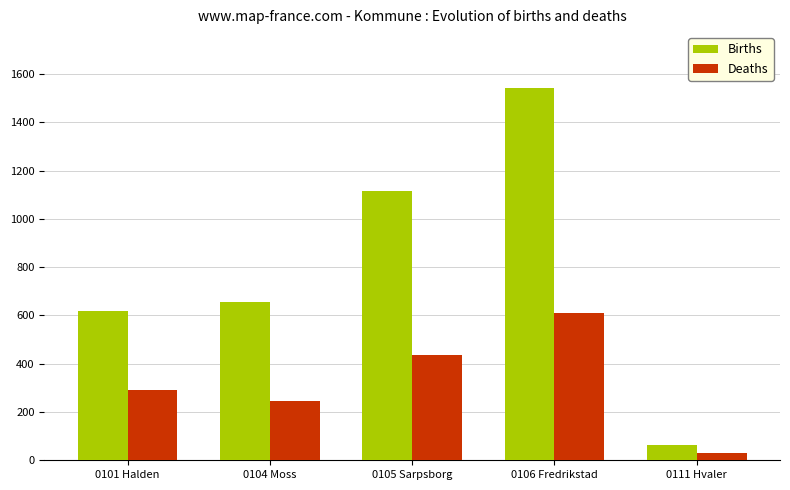

Which label corresponds to the smallest value in the chart?

0111 Hvaler